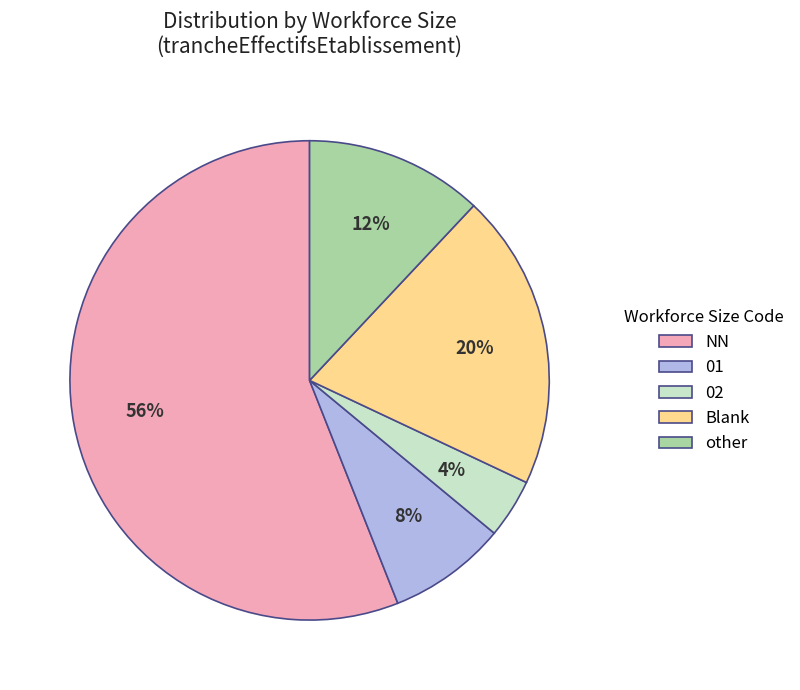

To the nearest percent, what portion does 02 represent?

4%